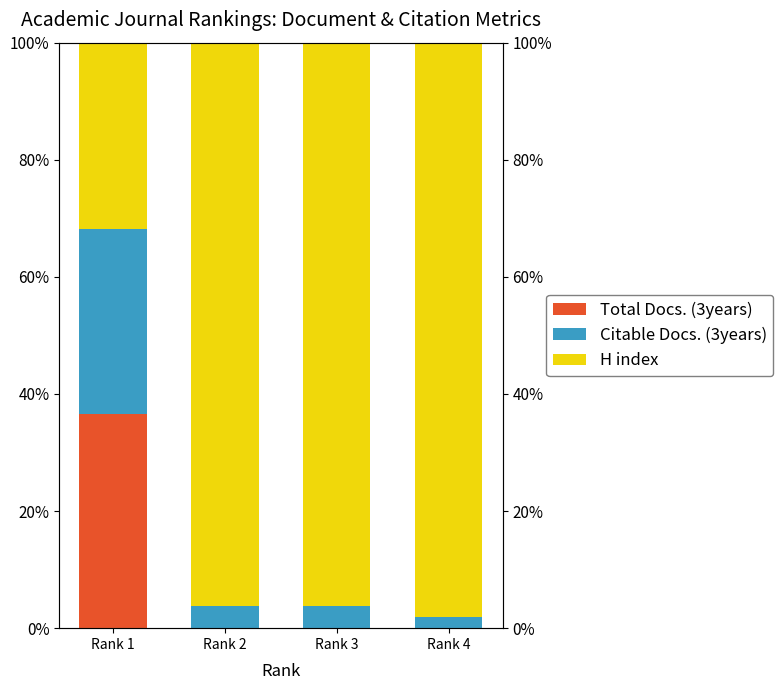

How many data points does each series have?

4